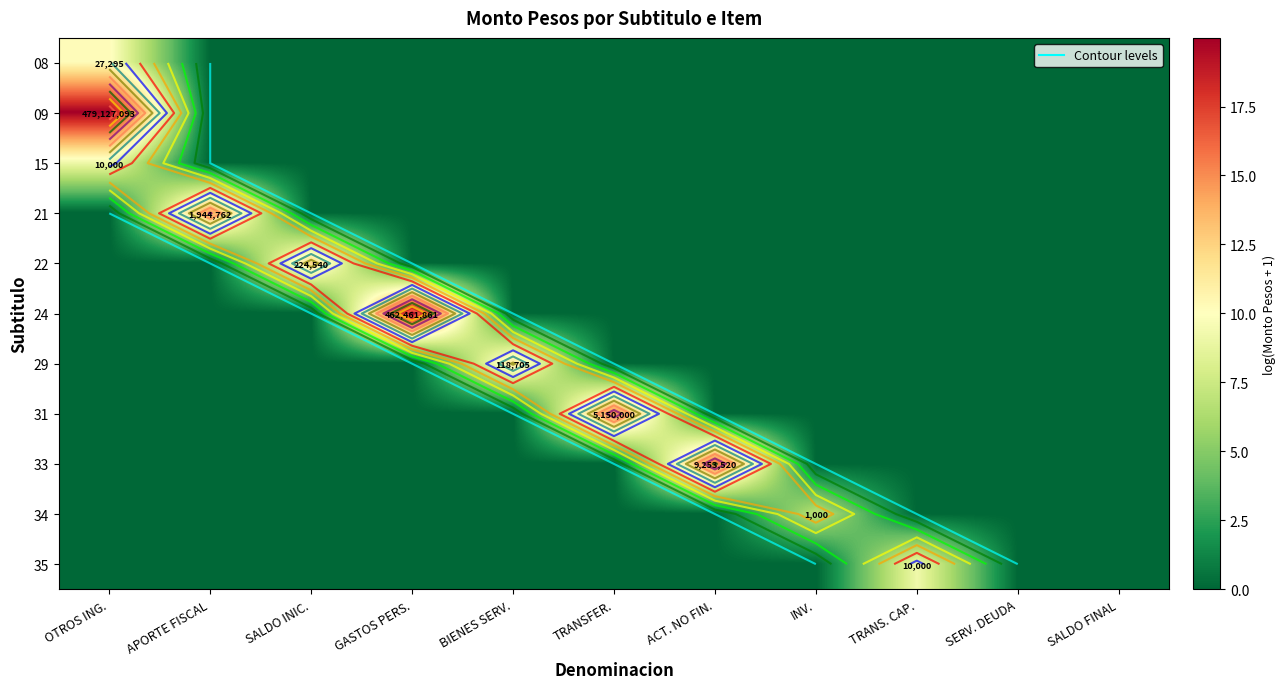

How many data points does each series have?

11